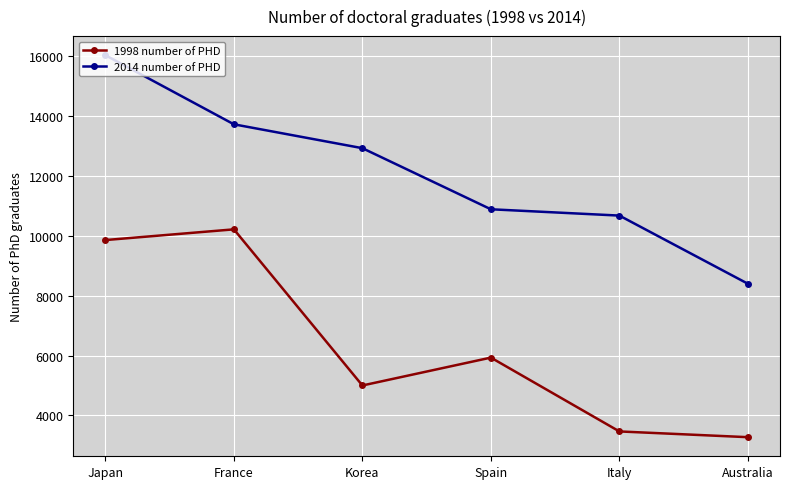

How many values in the 2014 number of PHD series are below 12931?

3